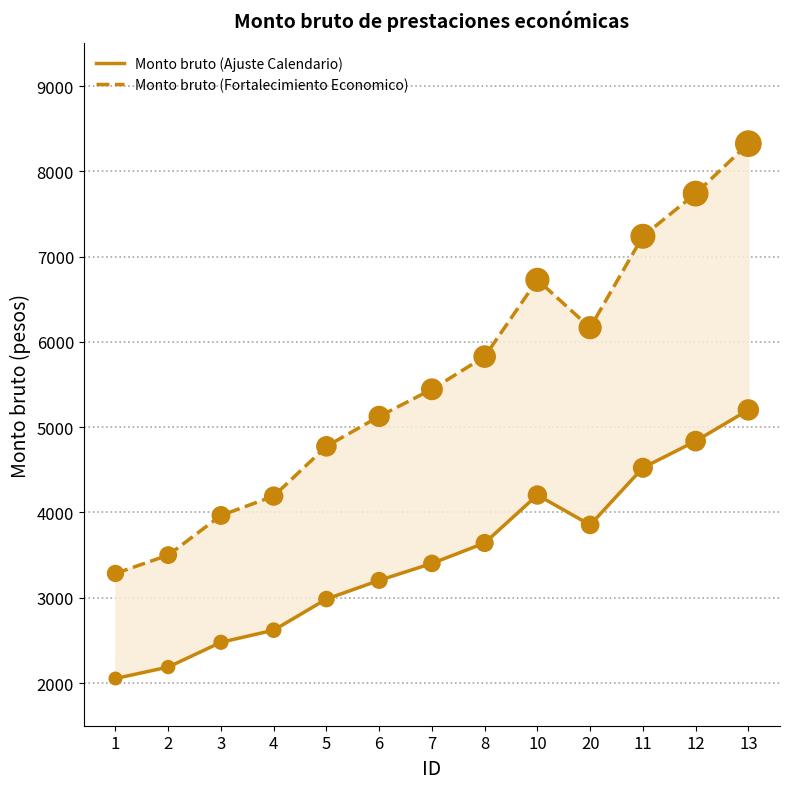

At which category is the sum across all series the highest?

13